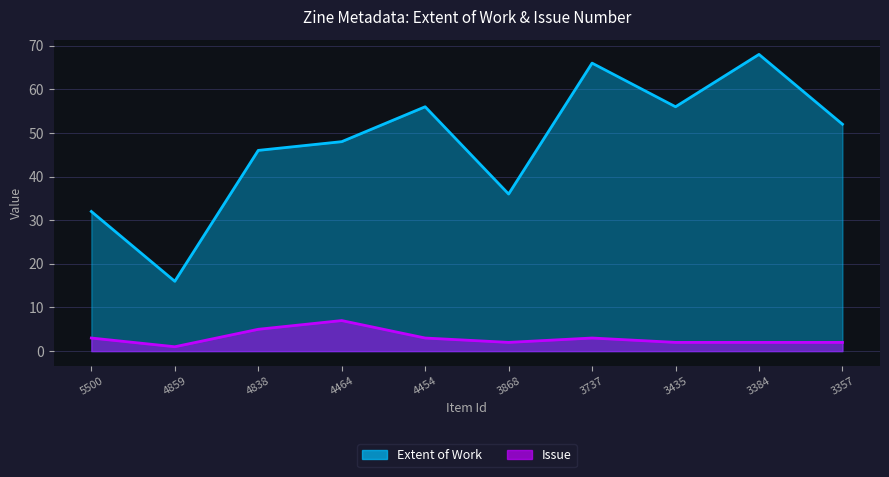

In Extent of Work, how many points are lower than both neighbors (excluding endpoints)?

3